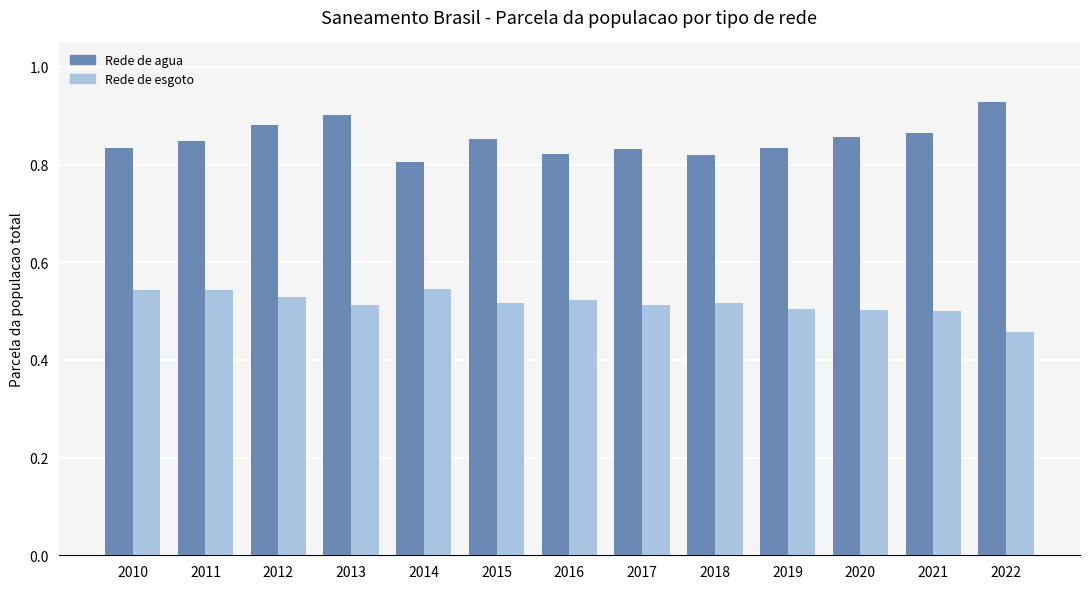

What is the total value across all series at 2022?

1.4